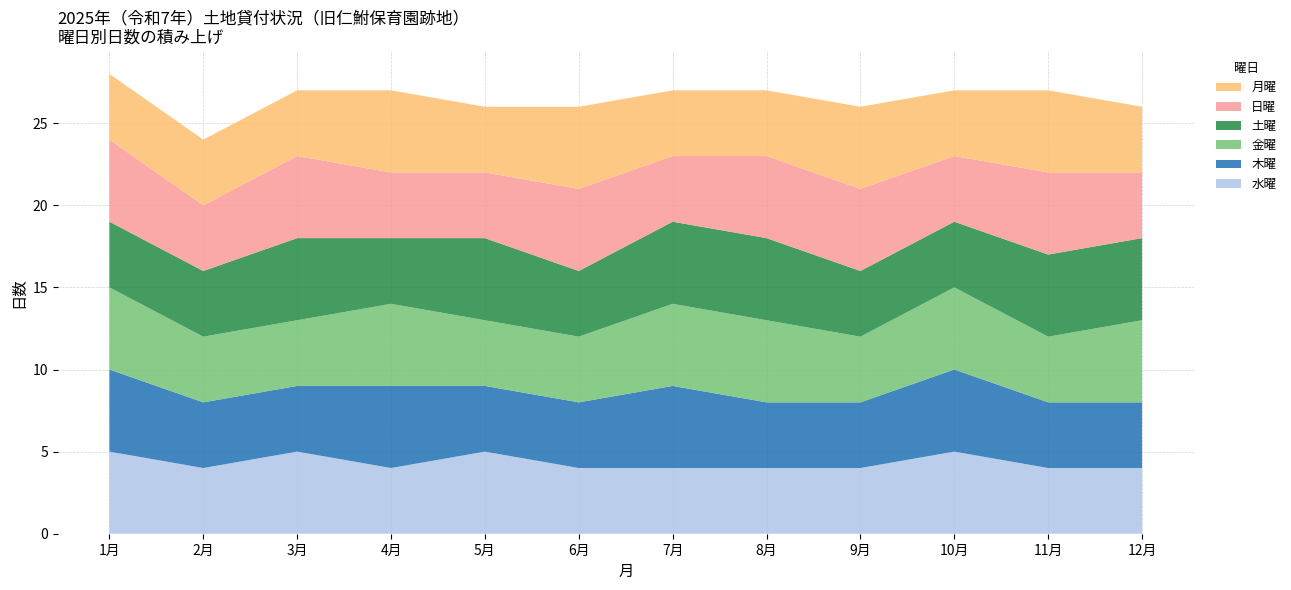

What is the highest value of the 水曜 series?

5